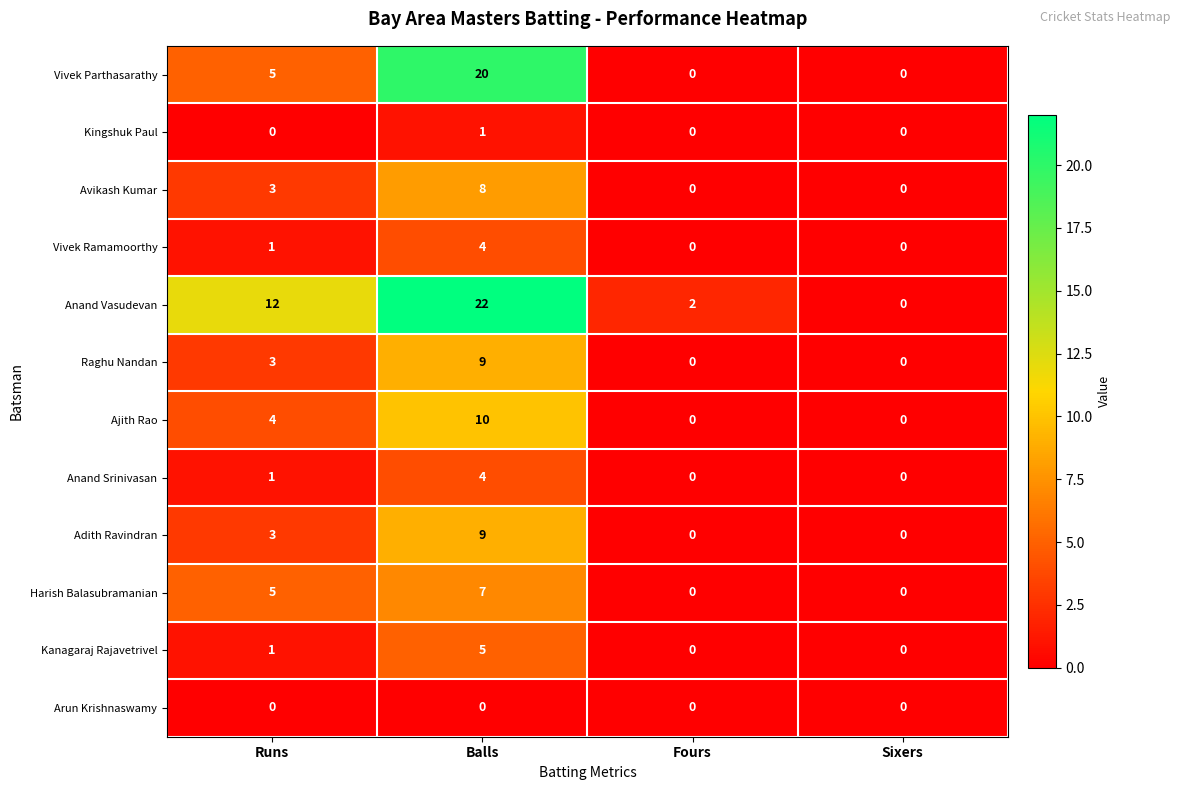

Count the Avikash Kumar values in the range 0 to 8.

4